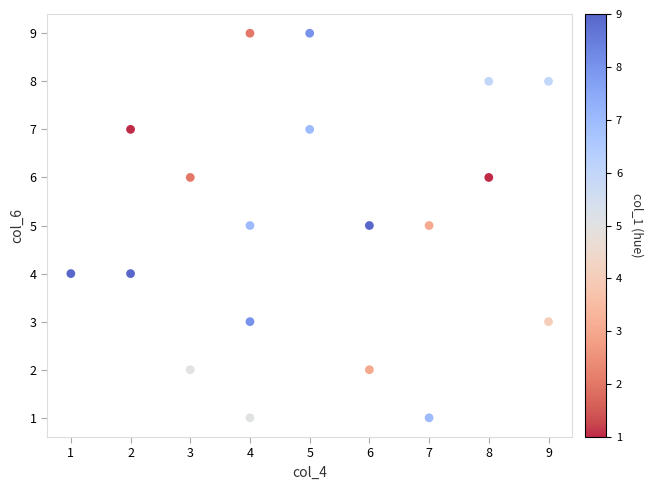

What is the range of Y values (max minus min)?

8